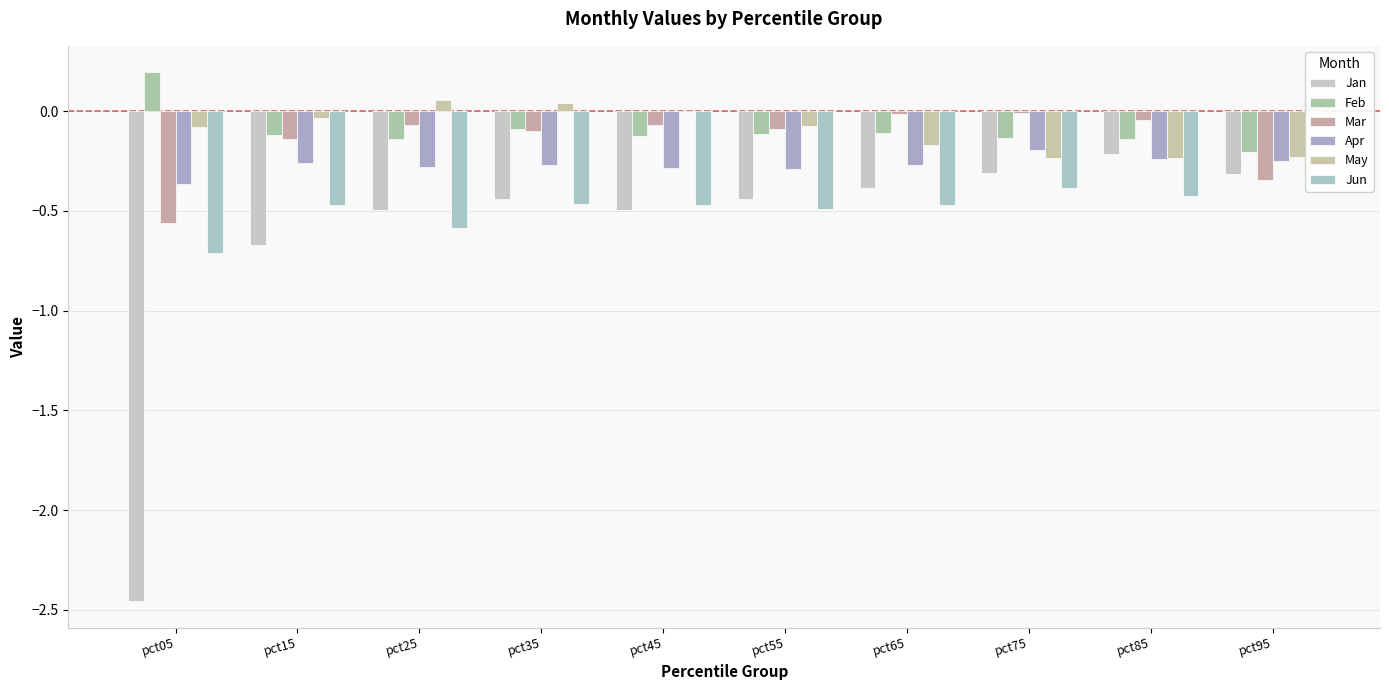

Which category has the lowest value in the Jan series?

pct05